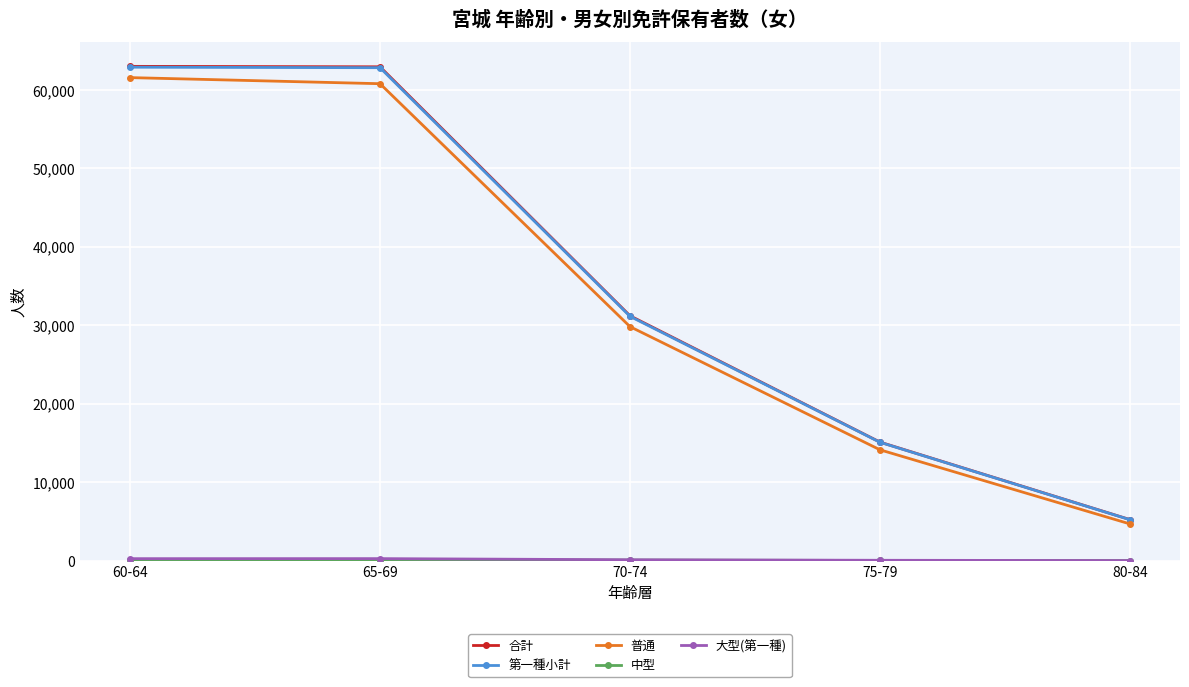

What is the label of the 5th point from the right?

60-64